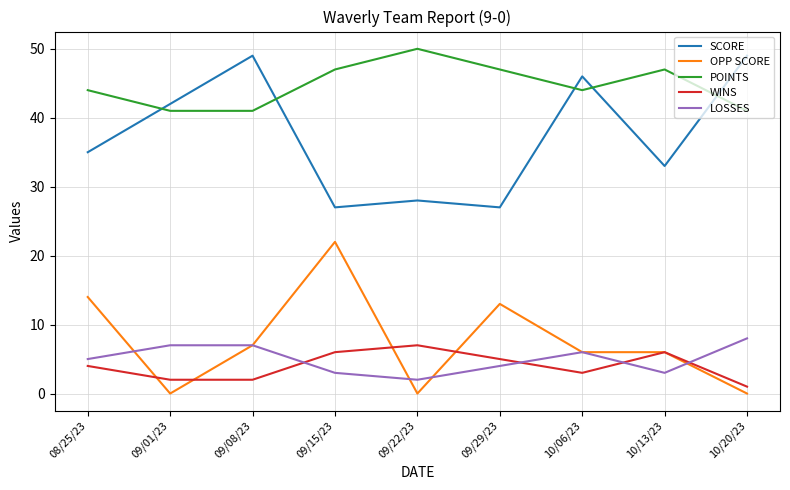

Between 09/29/23 and 10/06/23, which series saw the biggest shift?

SCORE